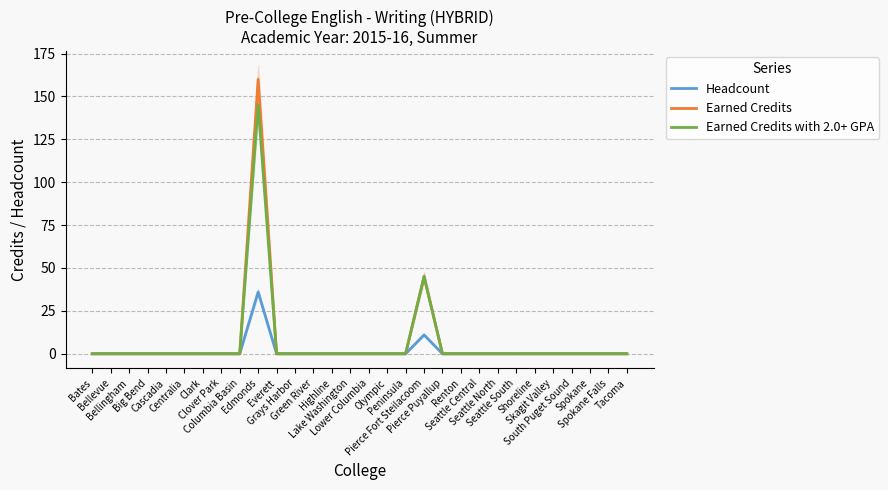

Reading left to right, transcribe all the data shown in this chart.

Headcount: Bates=0	Bellevue=0	Bellingham=0	Big Bend=0	Cascadia=0	Centralia=0	Clark=0	Clover Park=0	Columbia Basin=0	Edmonds=36	Everett=0	Grays Harbor=0	Green River=0	Highline=0	Lake Washington=0	Lower Columbia=0	Olympic=0	Peninsula=0	Pierce Fort Steilacoom=11	Pierce Puyallup=0	Renton=0	Seattle Central=0	Seattle North=0	Seattle South=0	Shoreline=0	Skagit Valley=0	South Puget Sound=0	Spokane=0	Spokane Falls=0	Tacoma=0
Earned Credits: Bates=0	Bellevue=0	Bellingham=0	Big Bend=0	Cascadia=0	Centralia=0	Clark=0	Clover Park=0	Columbia Basin=0	Edmonds=160	Everett=0	Grays Harbor=0	Green River=0	Highline=0	Lake Washington=0	Lower Columbia=0	Olympic=0	Peninsula=0	Pierce Fort Steilacoom=45	Pierce Puyallup=0	Renton=0	Seattle Central=0	Seattle North=0	Seattle South=0	Shoreline=0	Skagit Valley=0	South Puget Sound=0	Spokane=0	Spokane Falls=0	Tacoma=0
Earned Credits with 2.0+ GPA: Bates=0	Bellevue=0	Bellingham=0	Big Bend=0	Cascadia=0	Centralia=0	Clark=0	Clover Park=0	Columbia Basin=0	Edmonds=145	Everett=0	Grays Harbor=0	Green River=0	Highline=0	Lake Washington=0	Lower Columbia=0	Olympic=0	Peninsula=0	Pierce Fort Steilacoom=45	Pierce Puyallup=0	Renton=0	Seattle Central=0	Seattle North=0	Seattle South=0	Shoreline=0	Skagit Valley=0	South Puget Sound=0	Spokane=0	Spokane Falls=0	Tacoma=0